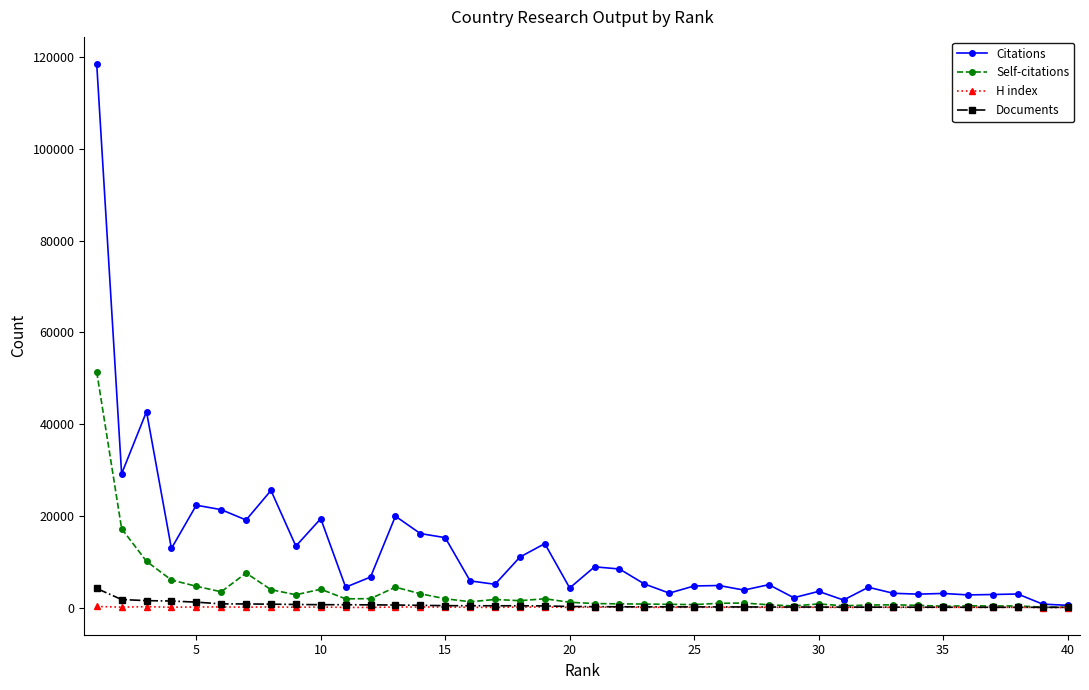

Which series has the largest range (max minus min)?

Citations